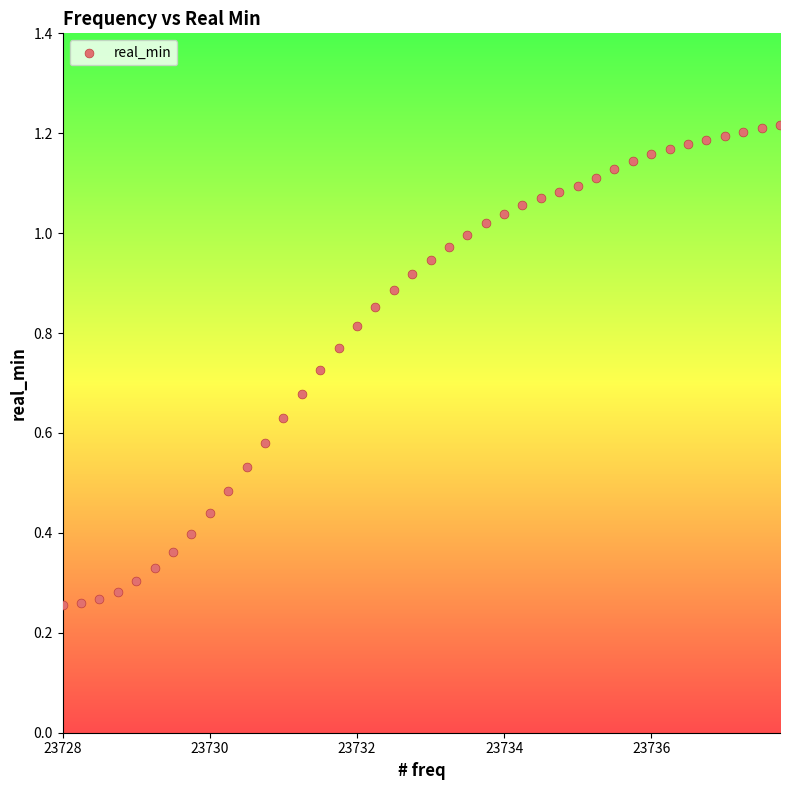

What is the range of X values (max minus min)?

9.8